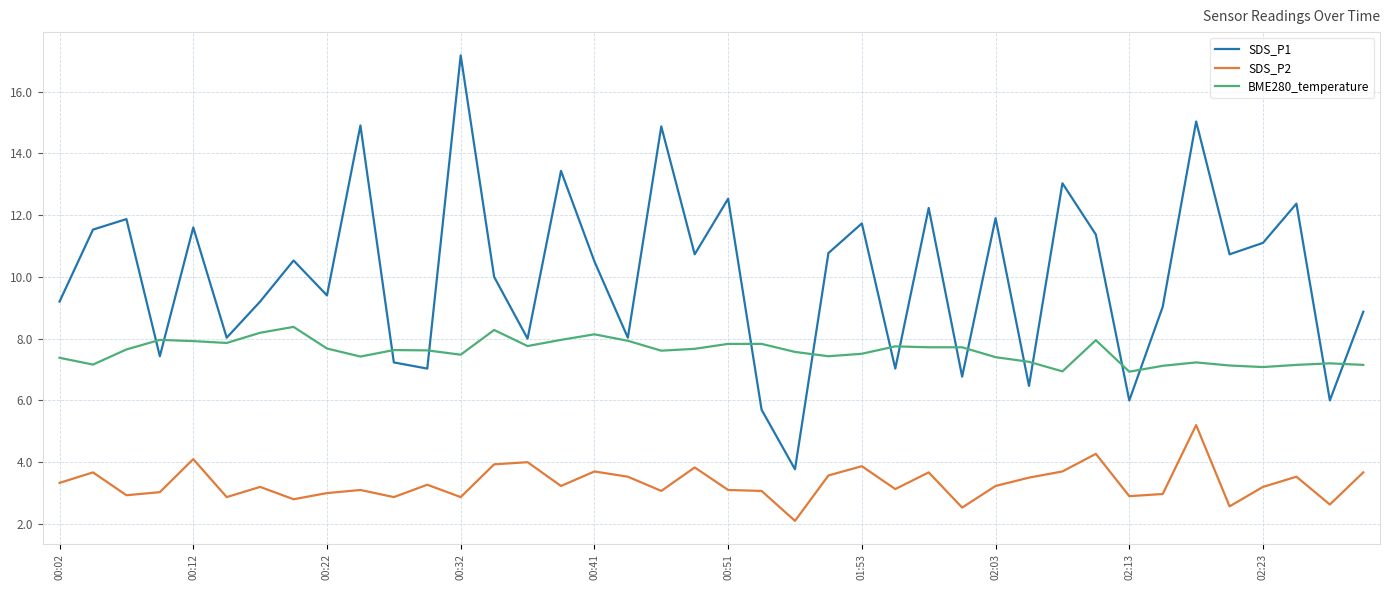

What is the greatest value displayed?

17.2